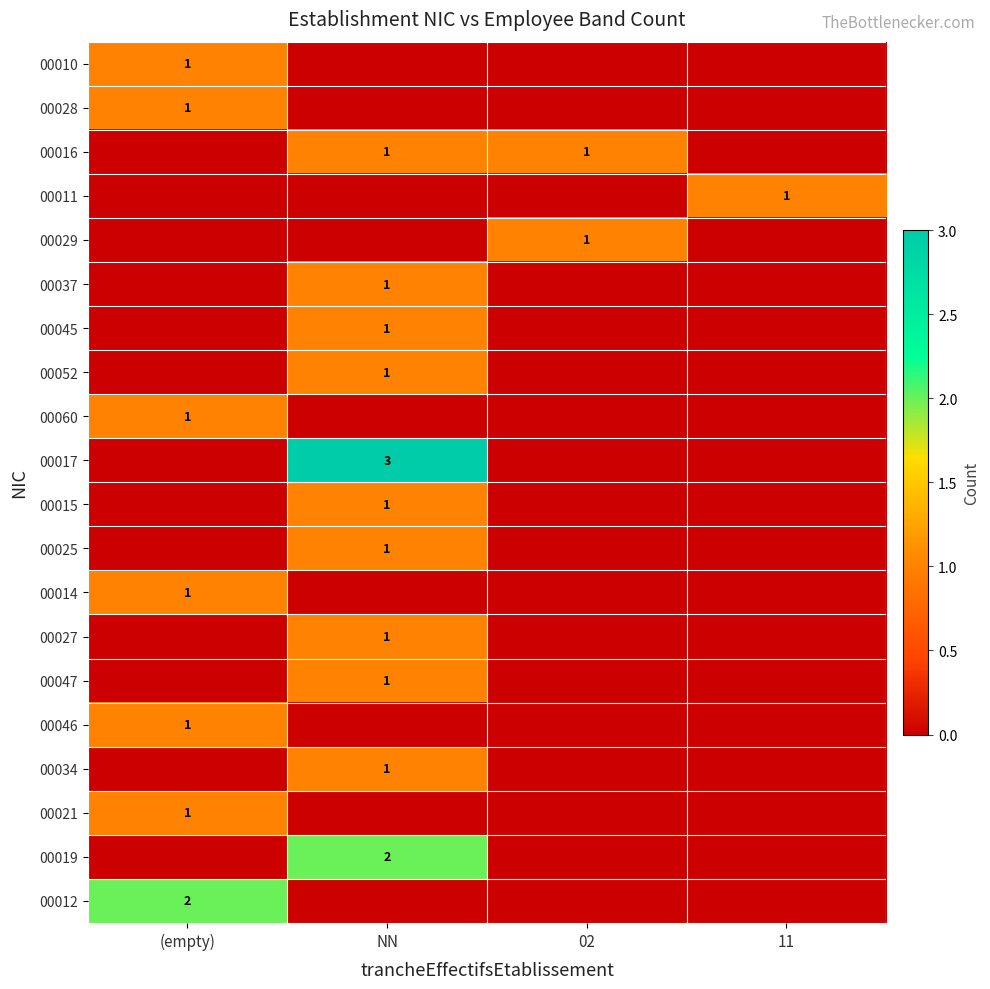

The 00016 series shows 2 at NN. True or false?

False